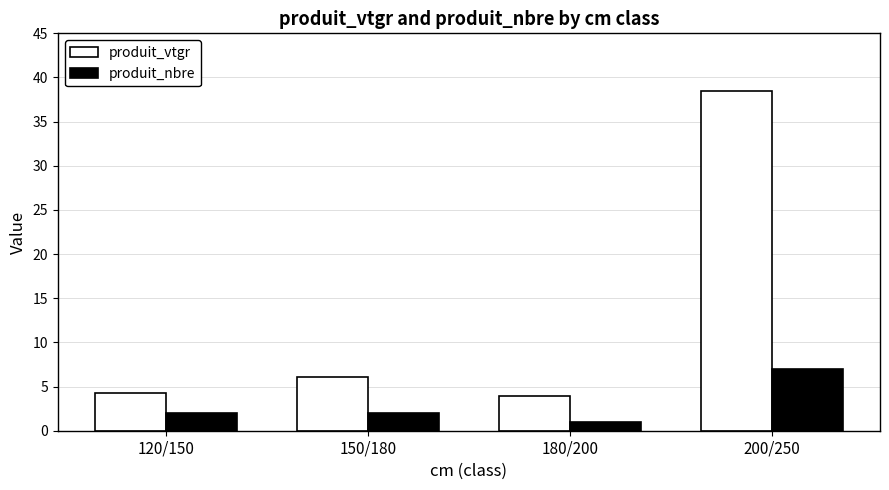

What is the label of the 2nd bar from the right?

180/200